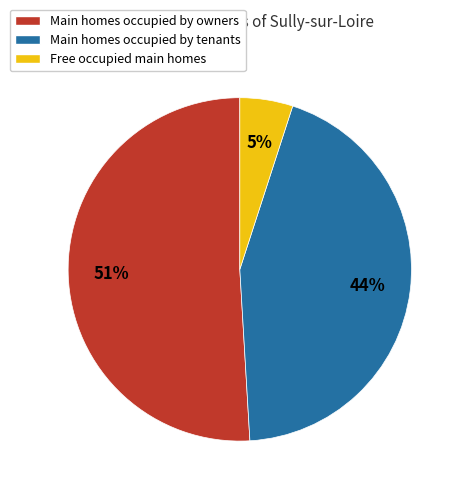

Is there any slice that represents more than half of the pie?

Yes